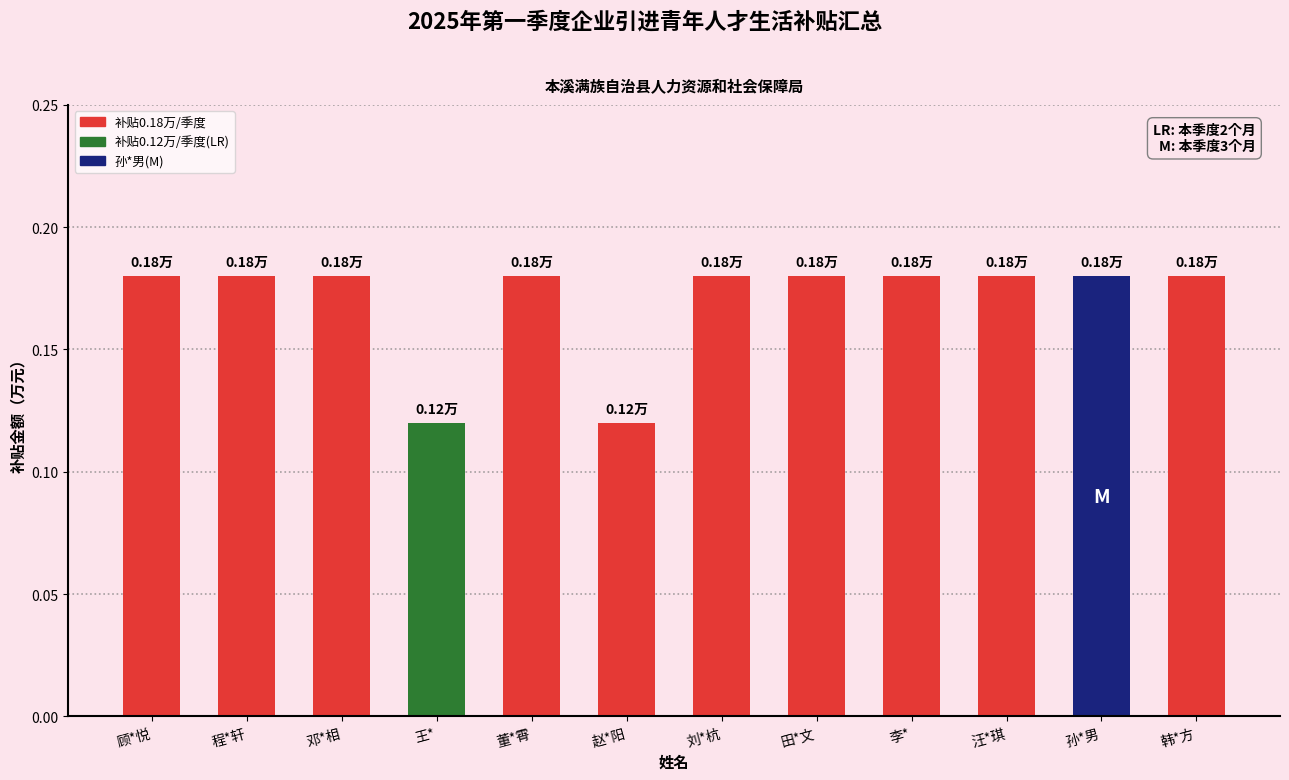

What is the sum of the values at 顾*悦 and 韩*方?

0.4